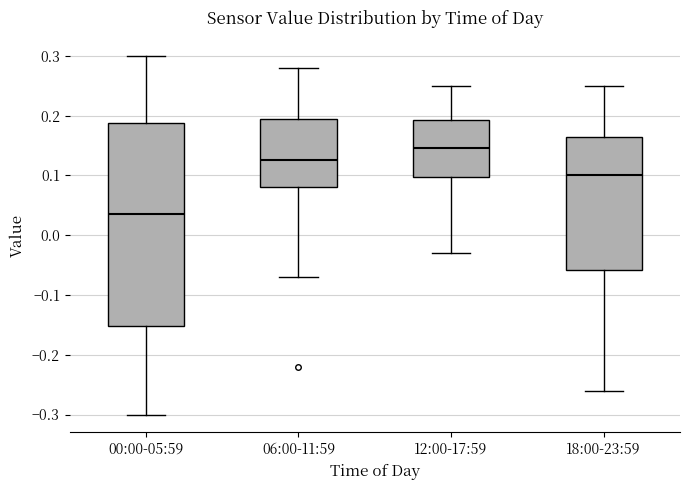

Which box is the tallest, from its lower edge to its upper edge?

00:00-05:59